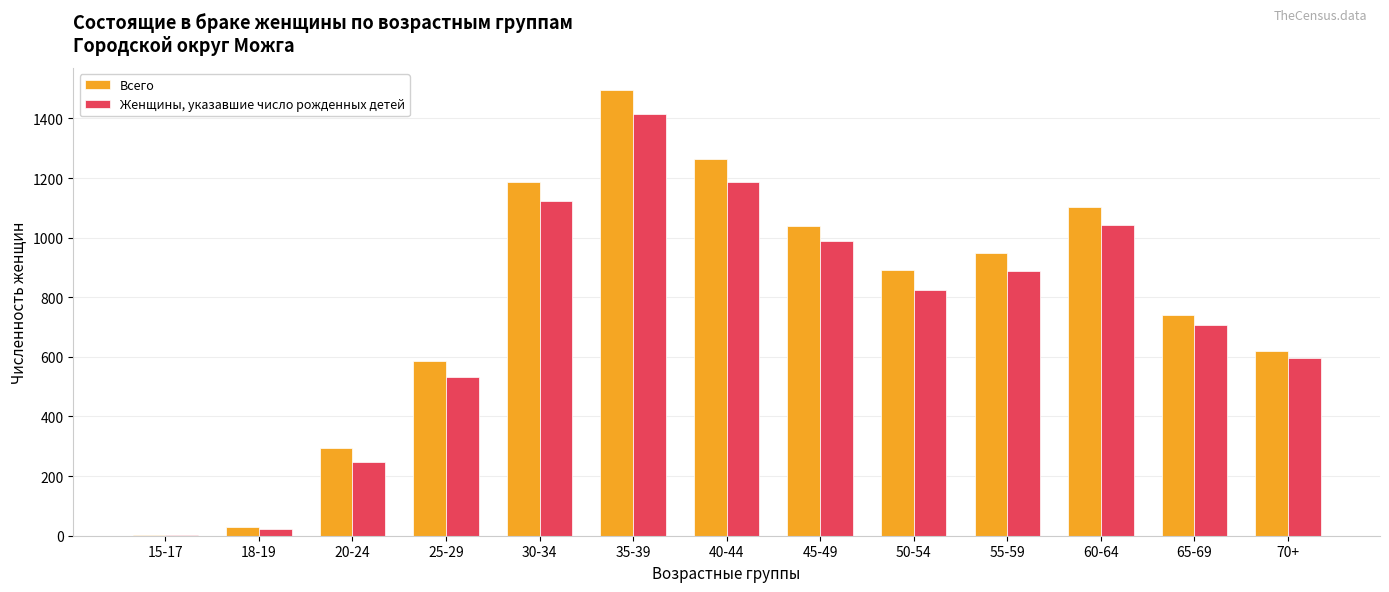

Which series changed the most between 30-34 and 65-69?

Всего